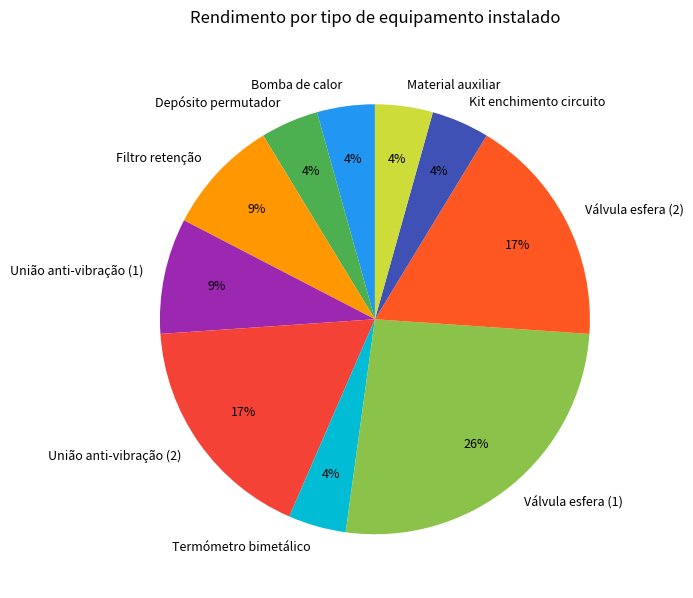

What is the ratio of the value at Bomba de calor to the value at Válvula esfera (1)?

0.2